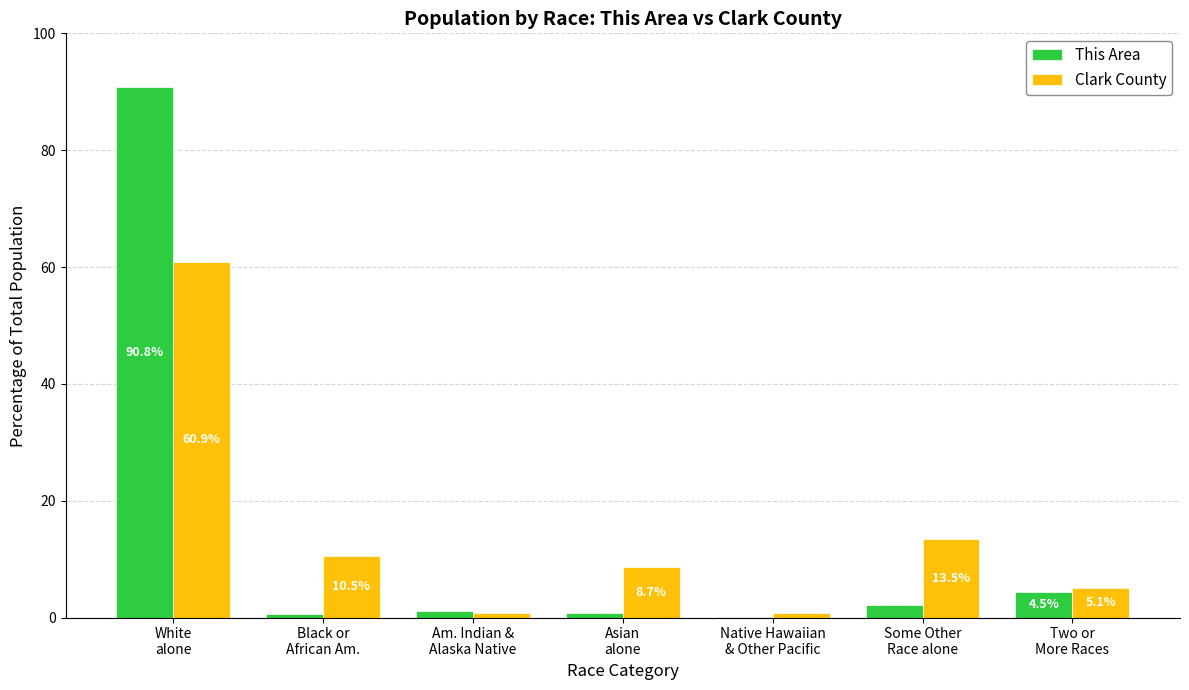

Are the bars horizontal?

No